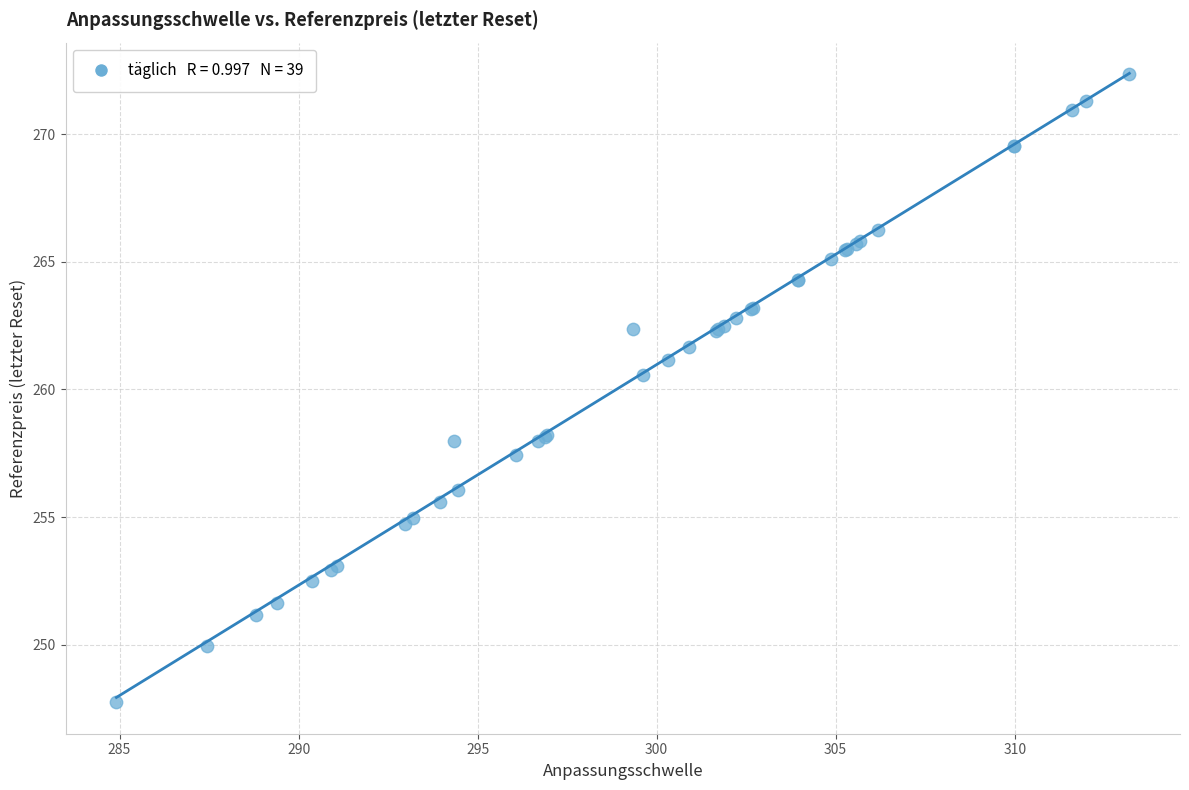

What Y value in the scatter plot is closest to 260?

260.6